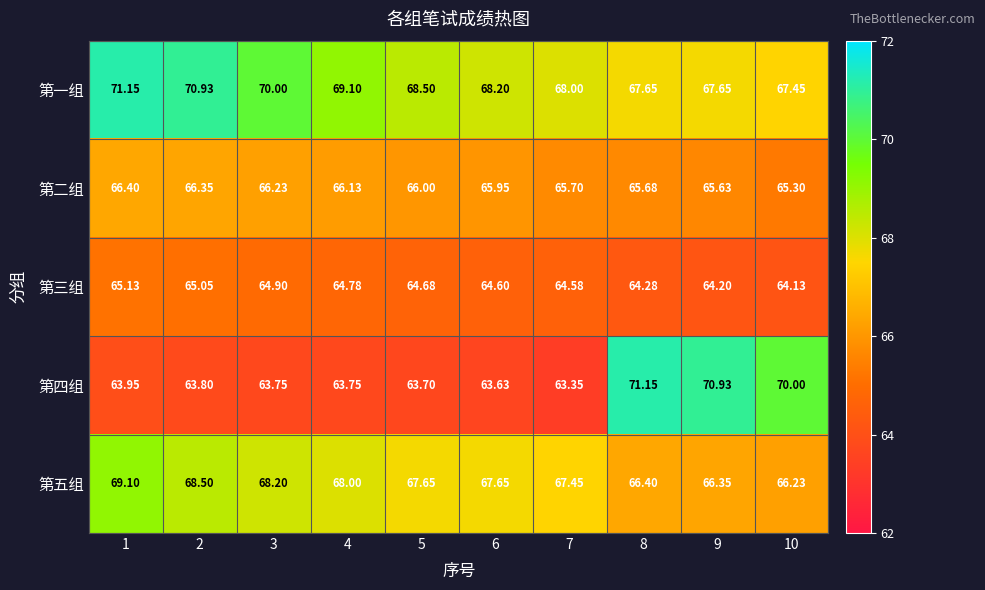

Which series has the largest range (max minus min)?

第四组